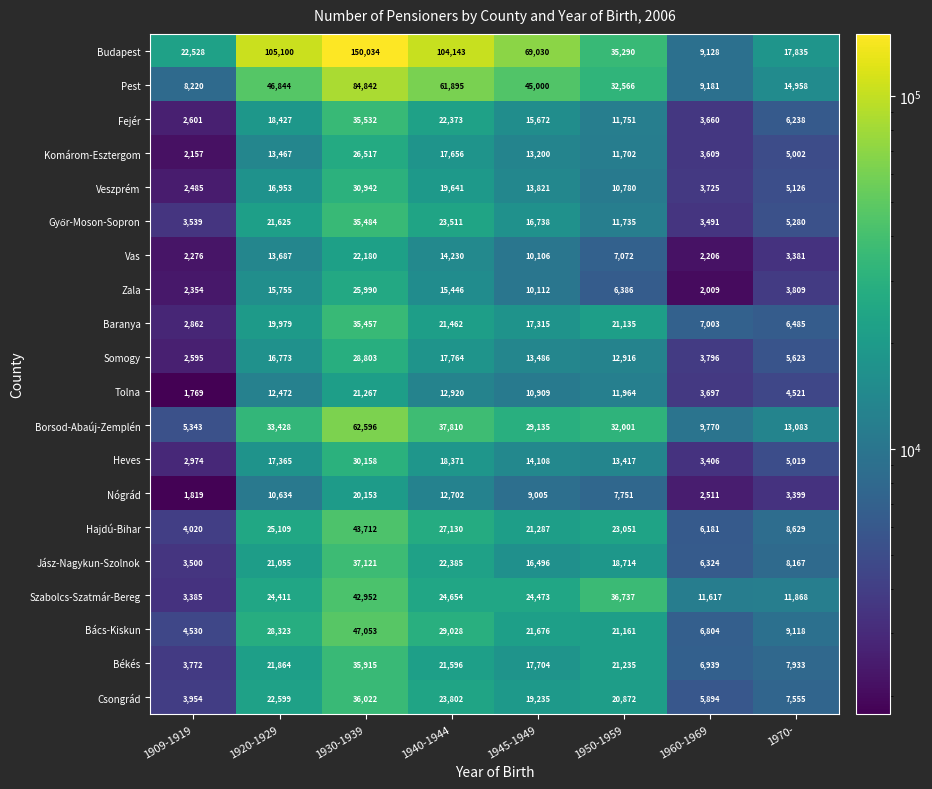

What is the difference between the Jász-Nagykun-Szolnok values at 1960-1969 and 1970-?

1843